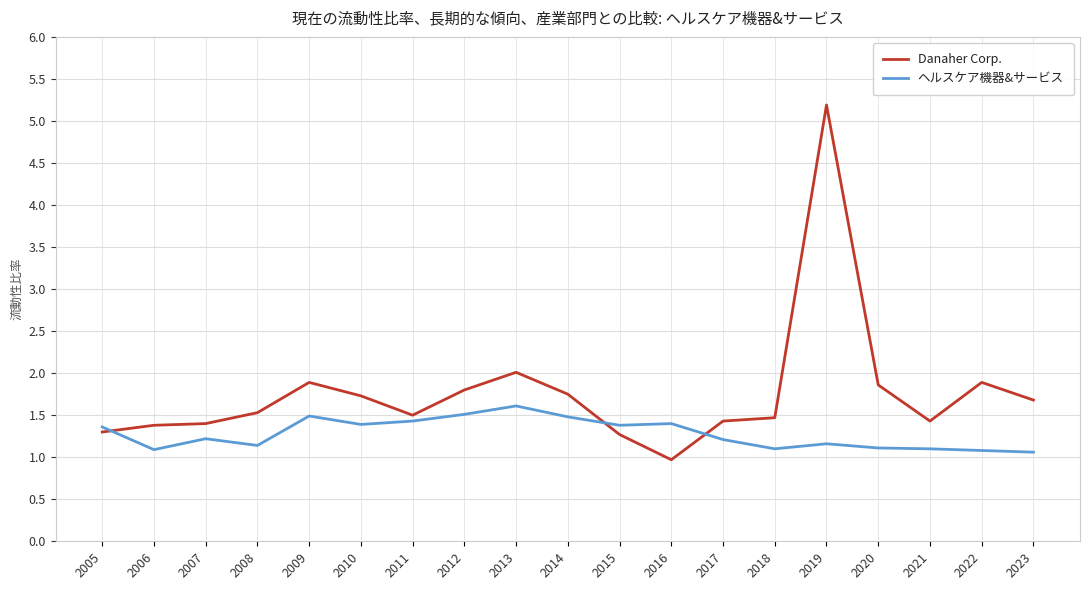

Which label corresponds to the largest value in the chart?

2019